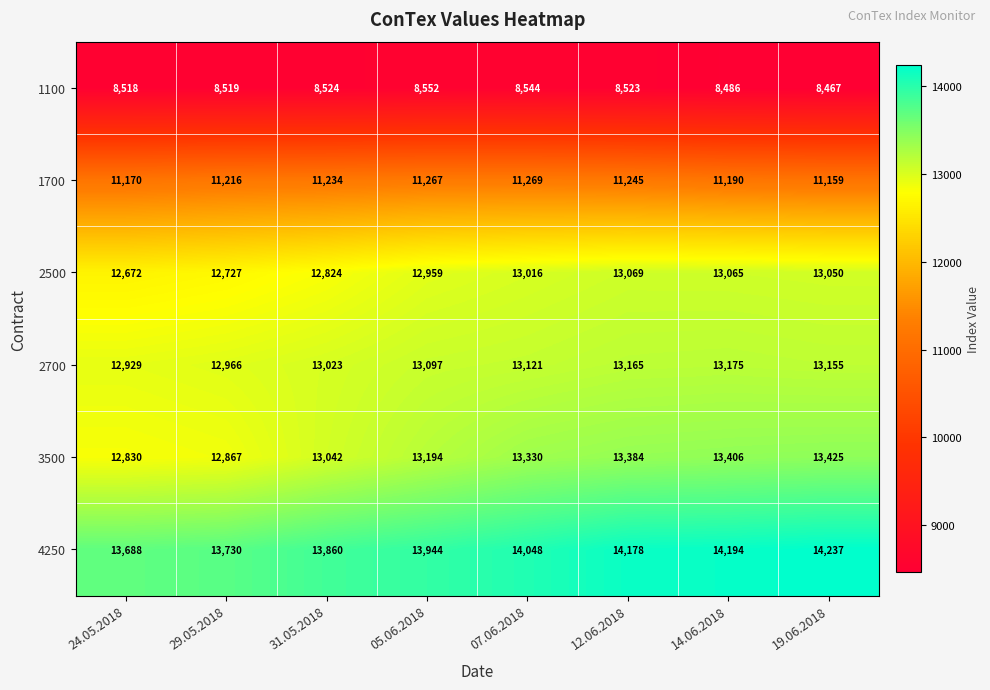

Rank the series at 29.05.2018 from lowest to highest value.

1100, 1700, 2500, 3500, 2700, 4250